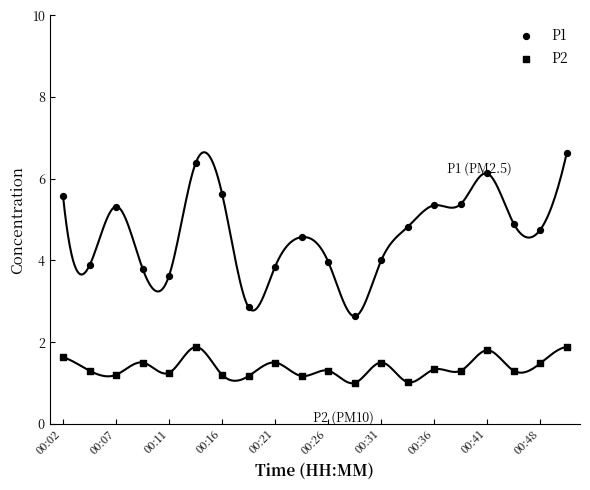

Count the number of points in this scatter plot.

40